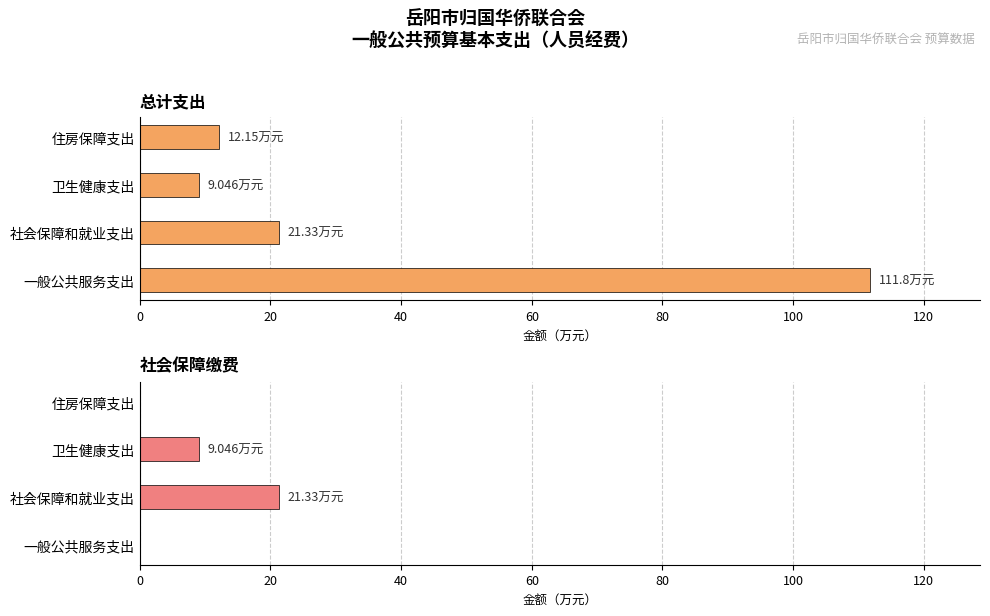

Is it true that 社会保障缴费 equals 8.2 at 一般公共服务支出?

False